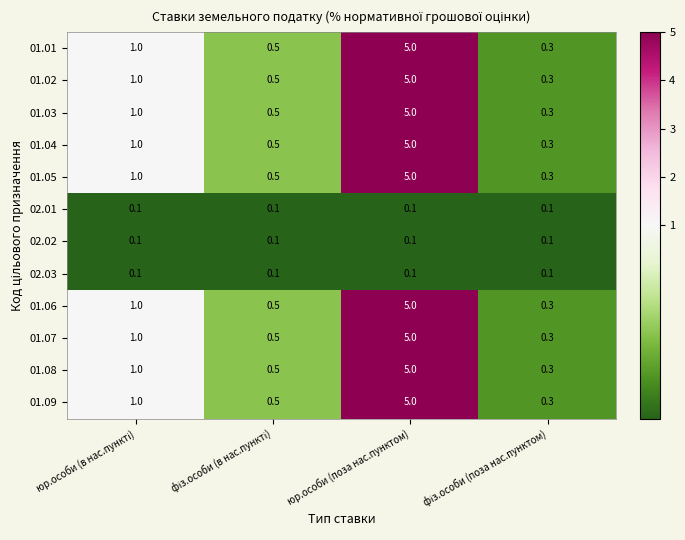

At how many categories does at least one series exceed 0?

4